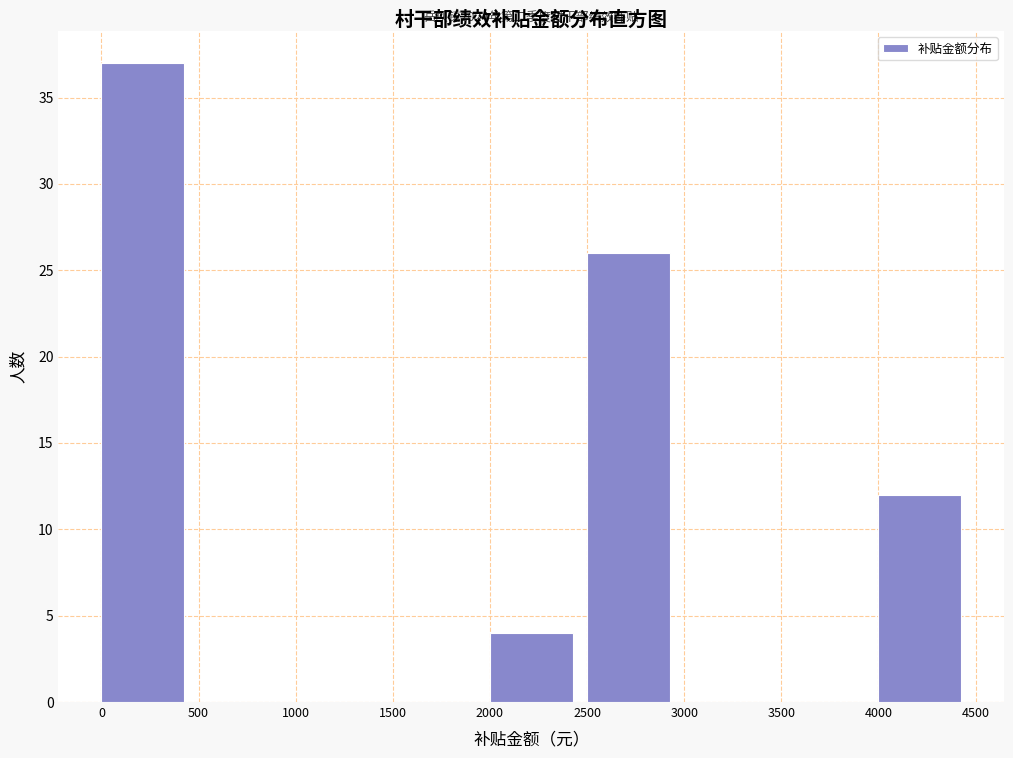

Which range on the x-axis has the tallest bar?

0 to 500